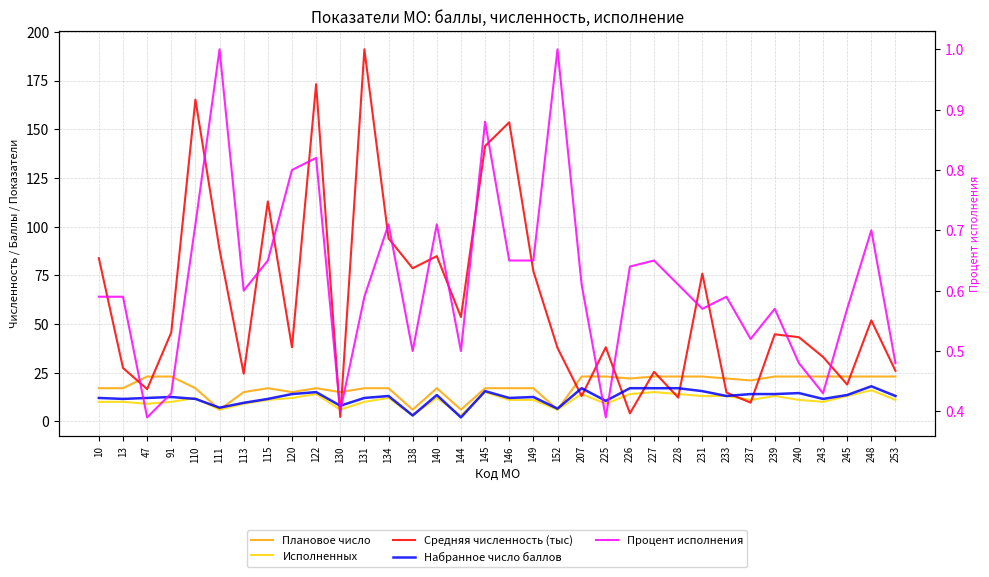

Reading right to left, what are all the values shown in this chart?

Плановое число: 253=23.0	248=23.0	245=23.0	243=23.0	240=23.0	239=23.0	237=21.0	233=22.0	231=23.0	228=23.0	227=23.0	226=22.0	225=23.0	207=23.0	152=6.0	149=17.0	146=17.0	145=17.0	144=6.0	140=17.0	138=6.0	134=17.0	131=17.0	130=15.0	122=17.0	120=15.0	115=17.0	113=15.0	111=6.0	110=17.0	91=23.0	47=23.0	13=17.0	10=17.0
Исполненных: 253=11.0	248=16.0	245=13.0	243=10.0	240=11.0	239=13.0	237=11.0	233=13.0	231=13.0	228=14.0	227=15.0	226=14.0	225=9.0	207=14.0	152=6.0	149=11.0	146=11.0	145=15.0	144=3.0	140=12.0	138=3.0	134=12.0	131=10.0	130=6.0	122=14.0	120=12.0	115=11.0	113=9.0	111=6.0	110=12.0	91=10.0	47=9.0	13=10.0	10=10.0
Средняя численность (тыс): 253=25.9	248=51.9	245=18.9	243=33.1	240=43.2	239=44.7	237=9.6	233=14.8	231=75.9	228=12.2	227=25.4	226=4.1	225=38.0	207=13.0	152=37.7	149=77.1	146=153.6	145=141.3	144=53.5	140=84.8	138=78.6	134=94.0	131=191.0	130=2.3	122=173.1	120=38.0	115=112.9	113=24.4	111=88.2	110=165.2	91=45.7	47=16.5	13=27.4	10=83.8
Набранное число баллов: 253=13.0	248=18.0	245=13.5	243=11.5	240=14.5	239=14.0	237=14.0	233=13.0	231=15.5	228=17.0	227=17.0	226=17.0	225=10.5	207=17.0	152=6.5	149=12.5	146=12.0	145=15.5	144=2.0	140=13.5	138=3.0	134=13.0	131=12.0	130=8.0	122=15.0	120=14.0	115=11.5	113=9.5	111=7.0	110=11.5	91=12.5	47=12.0	13=11.5	10=12.0
Процент исполнения: 253=0.5	248=0.7	245=0.6	243=0.4	240=0.5	239=0.6	237=0.5	233=0.6	231=0.6	228=0.6	227=0.7	226=0.6	225=0.4	207=0.6	152=1.0	149=0.7	146=0.7	145=0.9	144=0.5	140=0.7	138=0.5	134=0.7	131=0.6	130=0.4	122=0.8	120=0.8	115=0.7	113=0.6	111=1.0	110=0.7	91=0.4	47=0.4	13=0.6	10=0.6